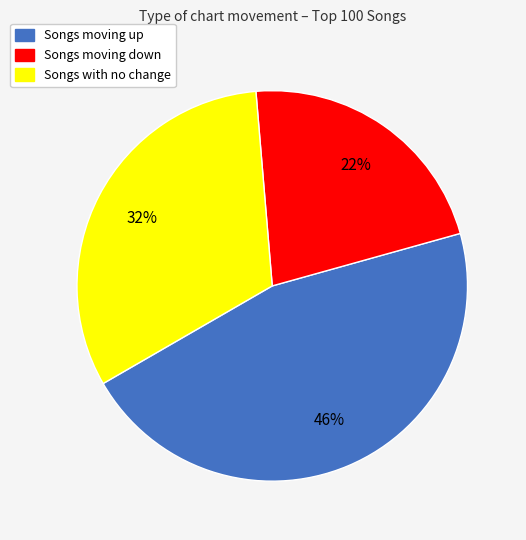

To the nearest percent, what is the average slice percentage?

33%